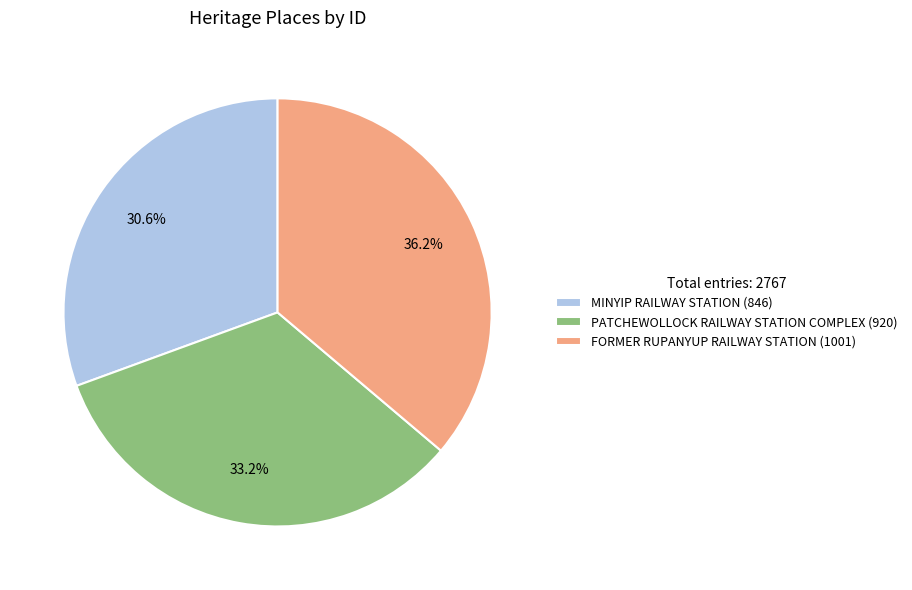

Is it true that PATCHEWOLLOCK RAILWAY STATION COMPLEX is 24% of the pie?

False